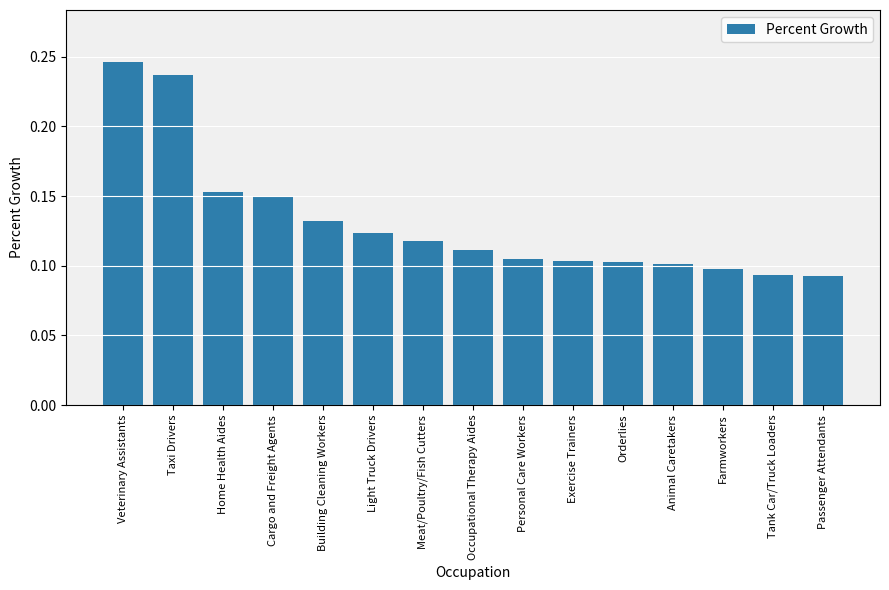

Count the number of data series in this chart.

1